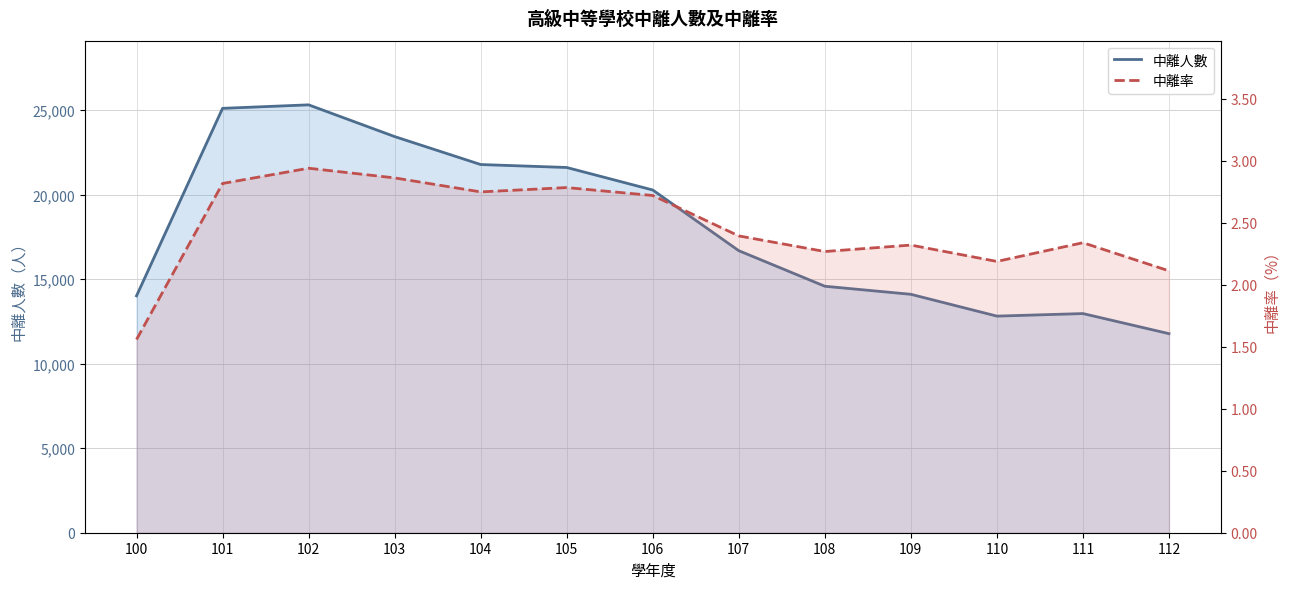

At which label is 中離率 closest to 2?

112